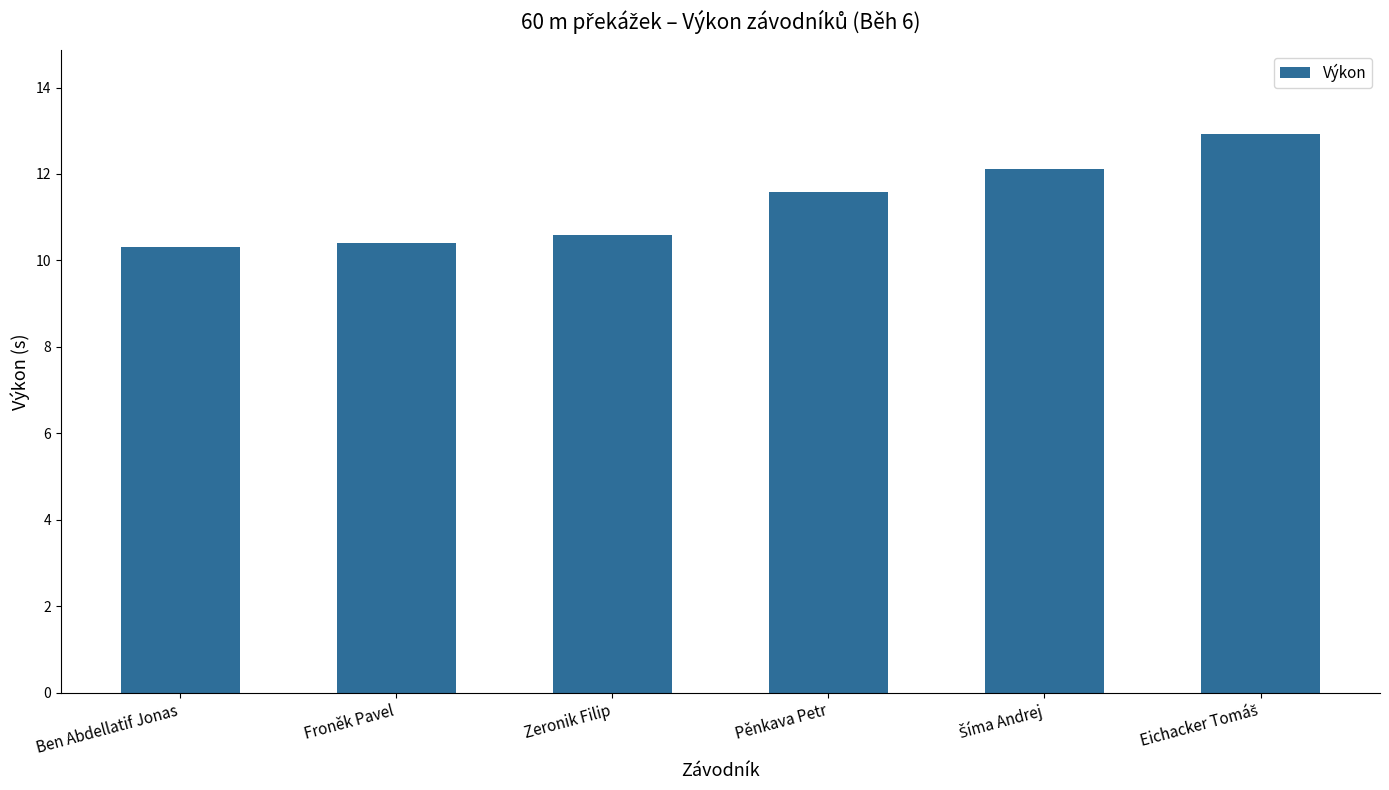

What position from the right is Ben Abdellatif Jonas?

6